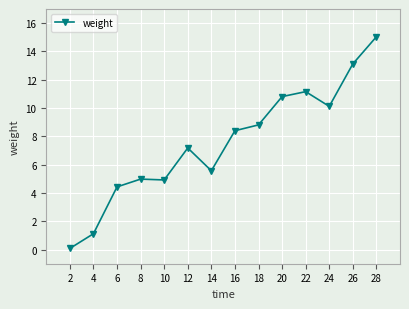

The value at 24 is 16.6. True or false?

False